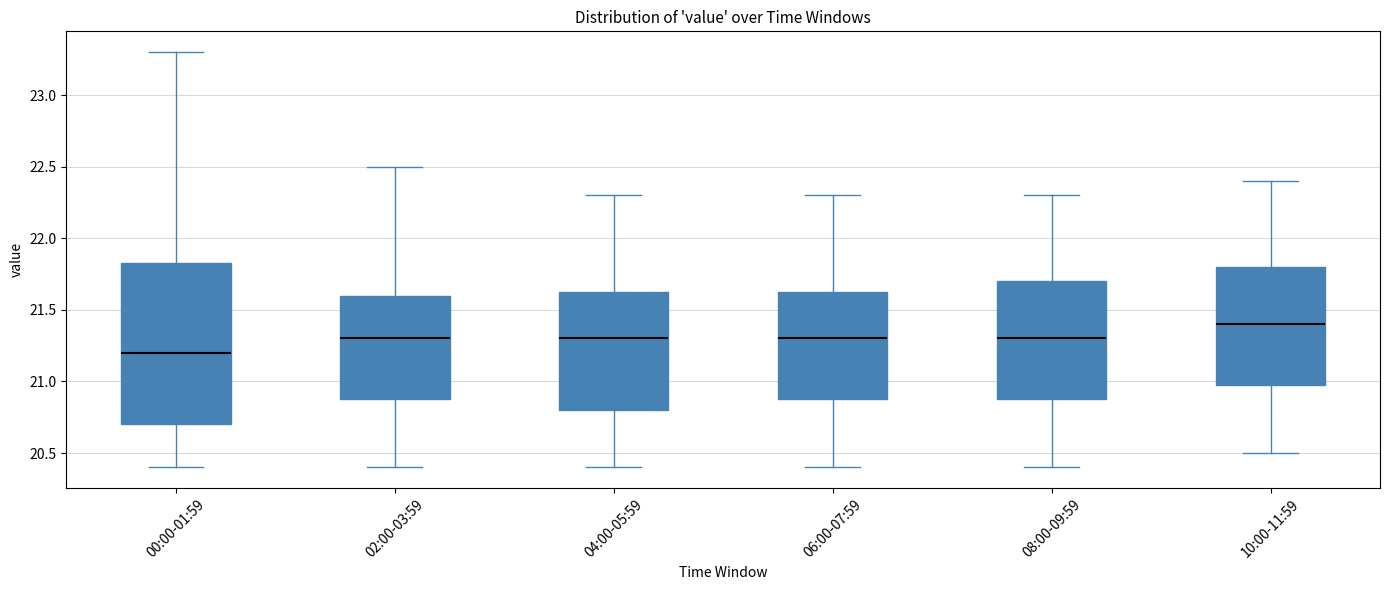

Reading left to right, transcribe this box plot: for each box, give where its median line is, the range the box spans, and where its two whiskers end, as read against the y-axis. The values are not printed on the chart, so give them approximately, as read against the axis.

00:00-01:59: median 21.20, box 20.70 to 21.85, whiskers 20.40 to 23.30
02:00-03:59: median 21.30, box 20.90 to 21.60, whiskers 20.40 to 22.50
04:00-05:59: median 21.30, box 20.80 to 21.65, whiskers 20.40 to 22.30
06:00-07:59: median 21.30, box 20.90 to 21.65, whiskers 20.40 to 22.30
08:00-09:59: median 21.30, box 20.90 to 21.70, whiskers 20.40 to 22.30
10:00-11:59: median 21.40, box 21.00 to 21.80, whiskers 20.50 to 22.40